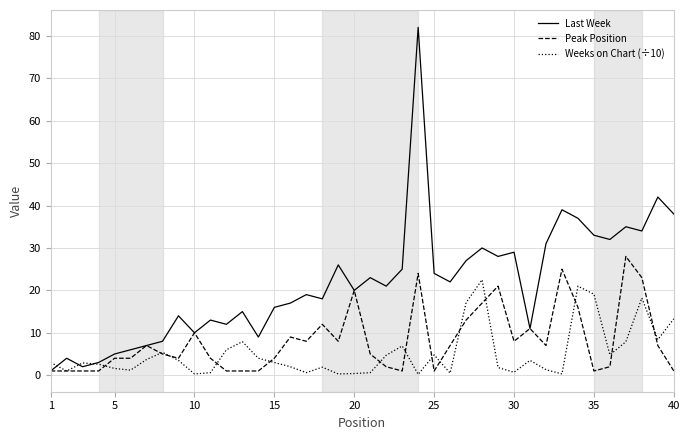

What is the difference between the maximum and minimum values in the Last Week series?

81.0